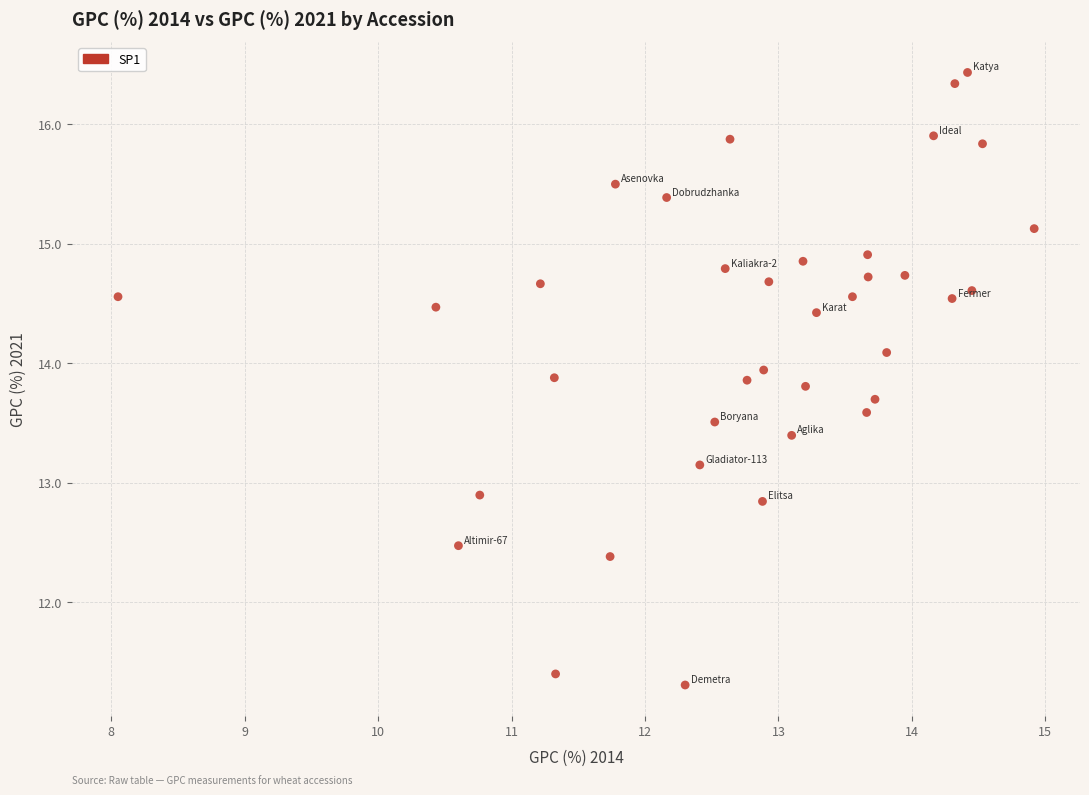

What is the range of X values (max minus min)?

6.9